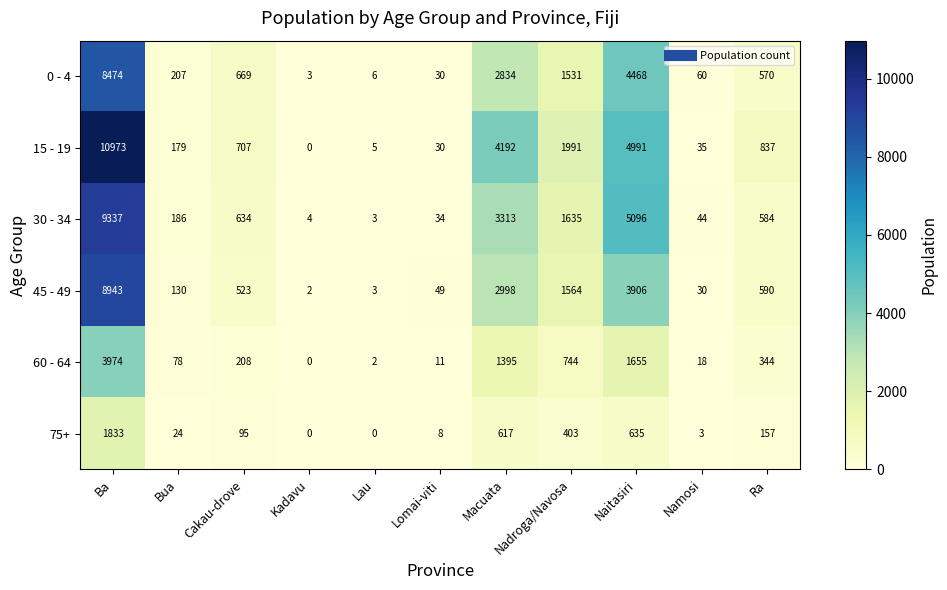

How many distinct data groups are displayed?

6